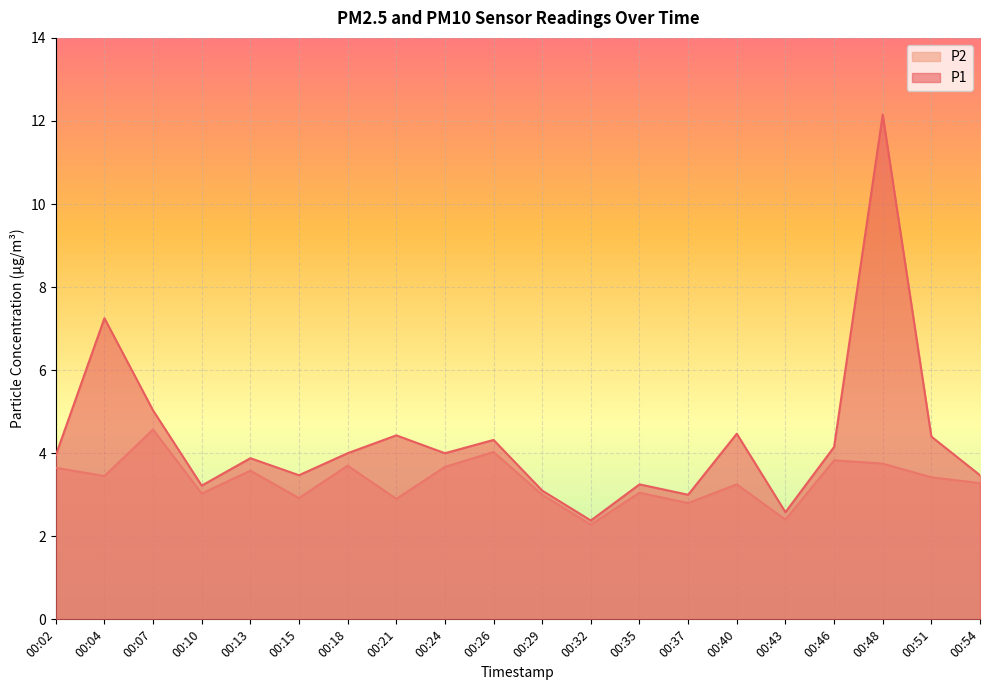

In P1, how many points are lower than both neighbors (excluding endpoints)?

6